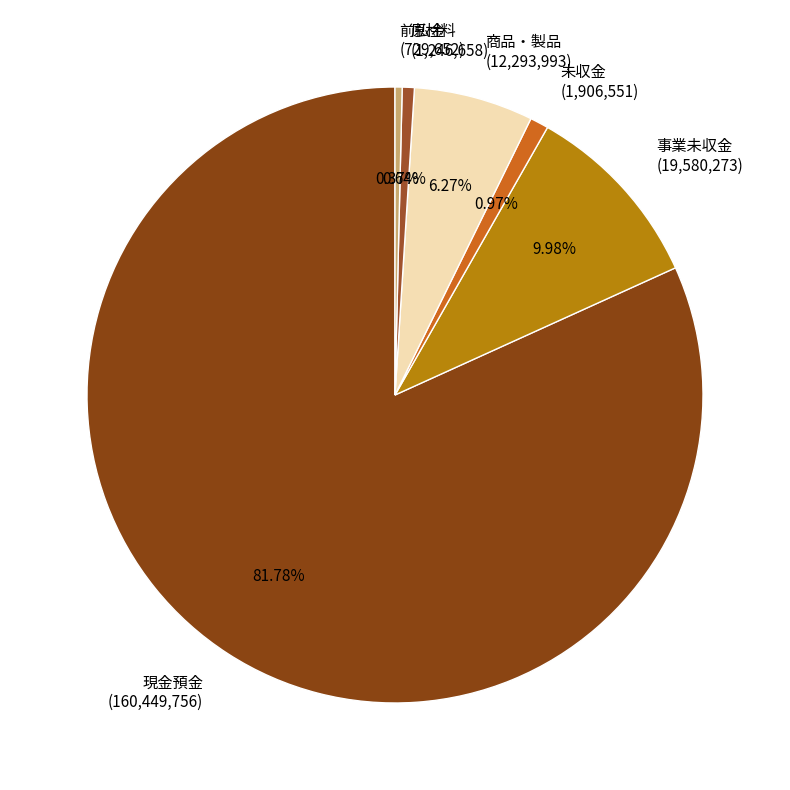

To the nearest percent, what is the difference between the largest and smallest slice percentages?

81%